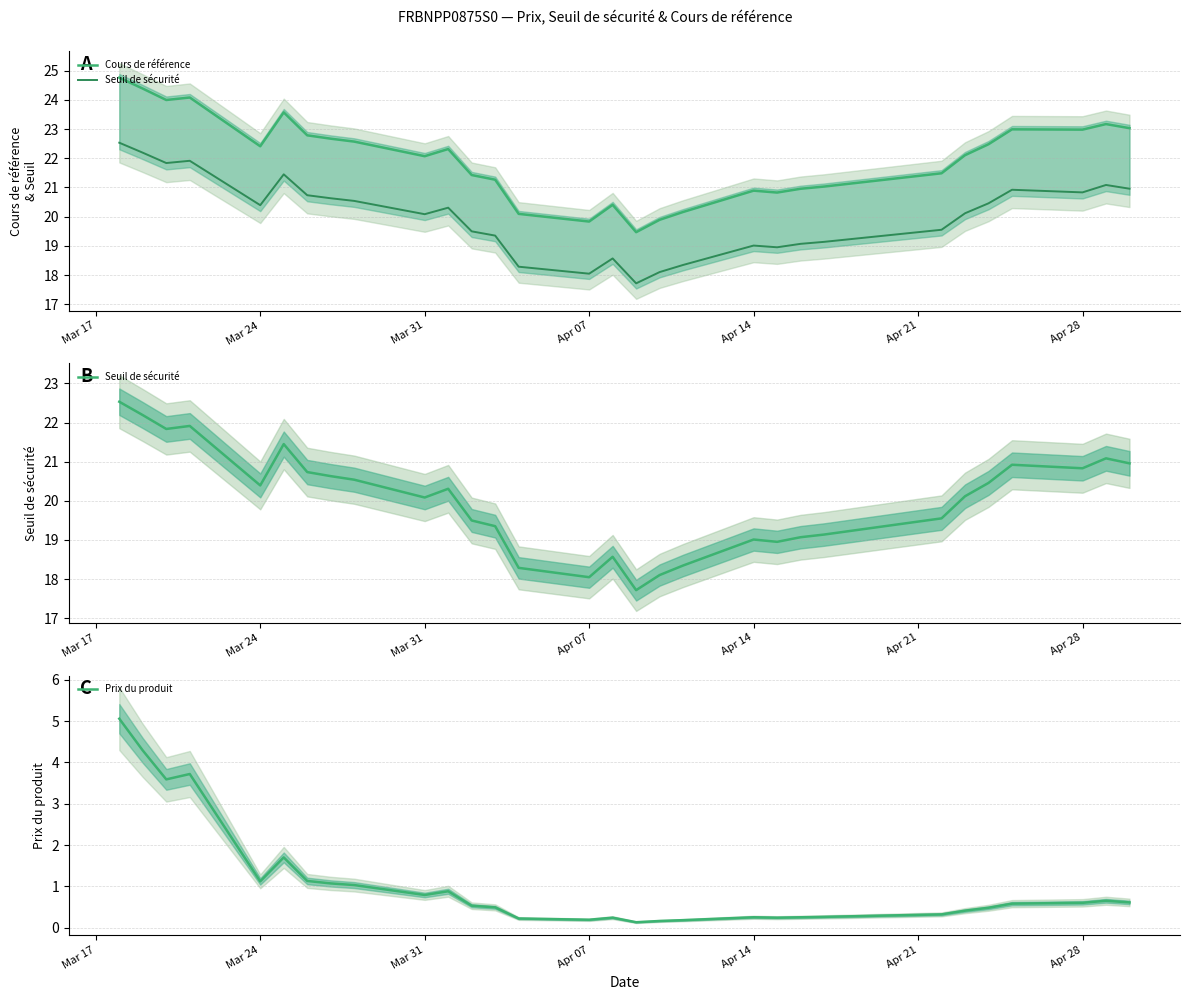

Reading left to right, what are all the values shown in this chart?

Cours de référence: 24.8	24.4	24.0	24.1	22.4	23.6	22.8	22.7	22.6	22.1	22.3	21.4	21.3	20.1	19.8	20.4	19.5	19.9	20.2	20.9	20.8	21.0	21.0	21.5	22.1	22.5	23.0	23.0	23.2	23.0
Seuil de sécurité: 22.5	22.2	21.8	21.9	20.4	21.4	20.7	20.6	20.5	20.1	20.3	19.5	19.4	18.3	18.0	18.6	17.7	18.1	18.3	19.0	19.0	19.1	19.1	19.6	20.1	20.5	20.9	20.8	21.1	21.0
Prix du produit: 5.1	4.3	3.6	3.7	1.1	1.7	1.1	1.1	1.0	0.8	0.9	0.5	0.5	0.2	0.2	0.2	0.1	0.2	0.2	0.2	0.2	0.2	0.3	0.3	0.4	0.5	0.6	0.6	0.7	0.6